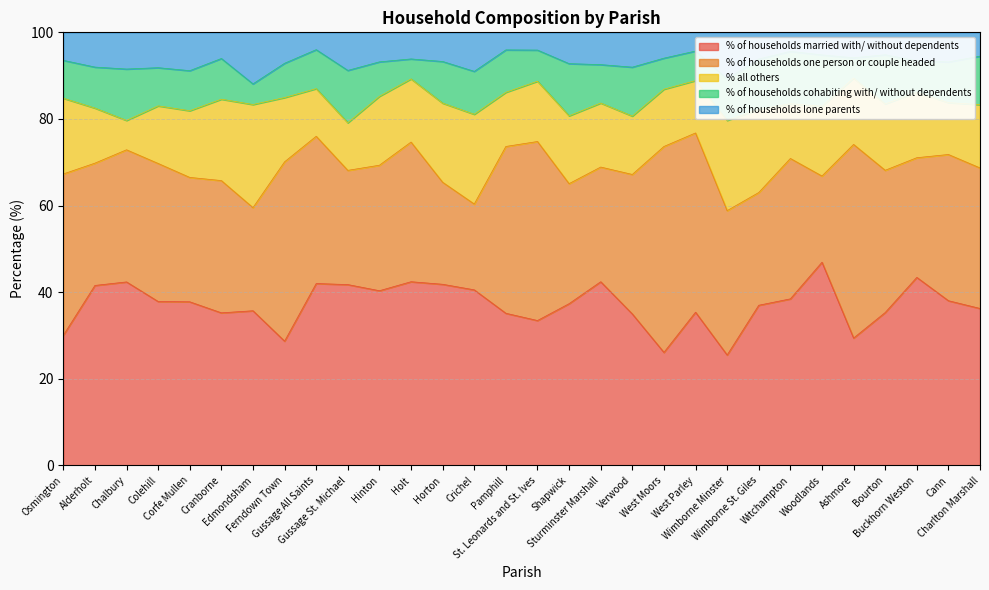

How many data points in % of households married with/ without dependents are less than 37?

14